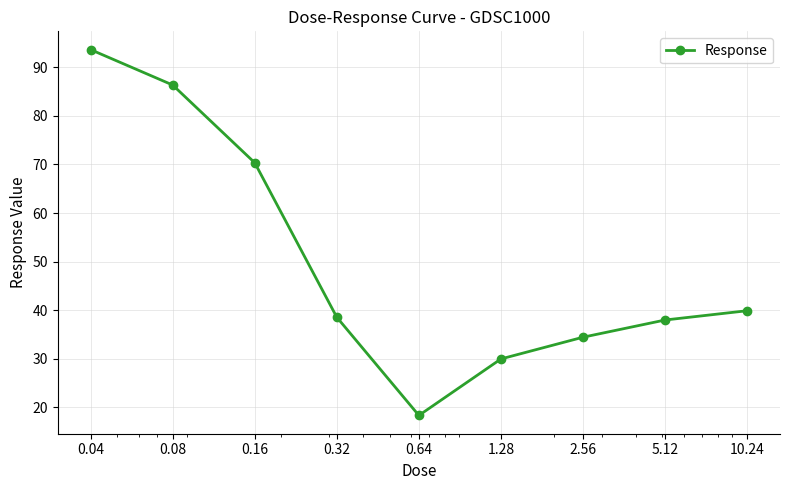

True or false: there are more than 2 points higher than both neighbors.

False